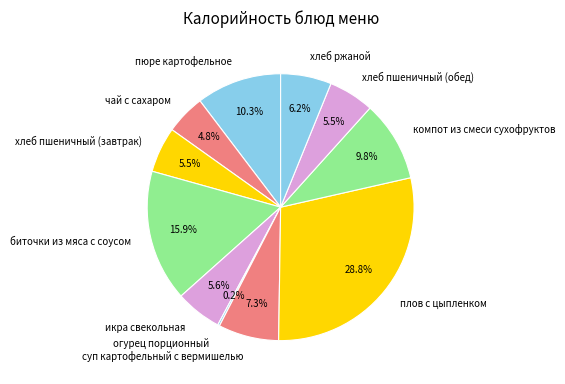

Is there any slice that represents more than half of the pie?

No